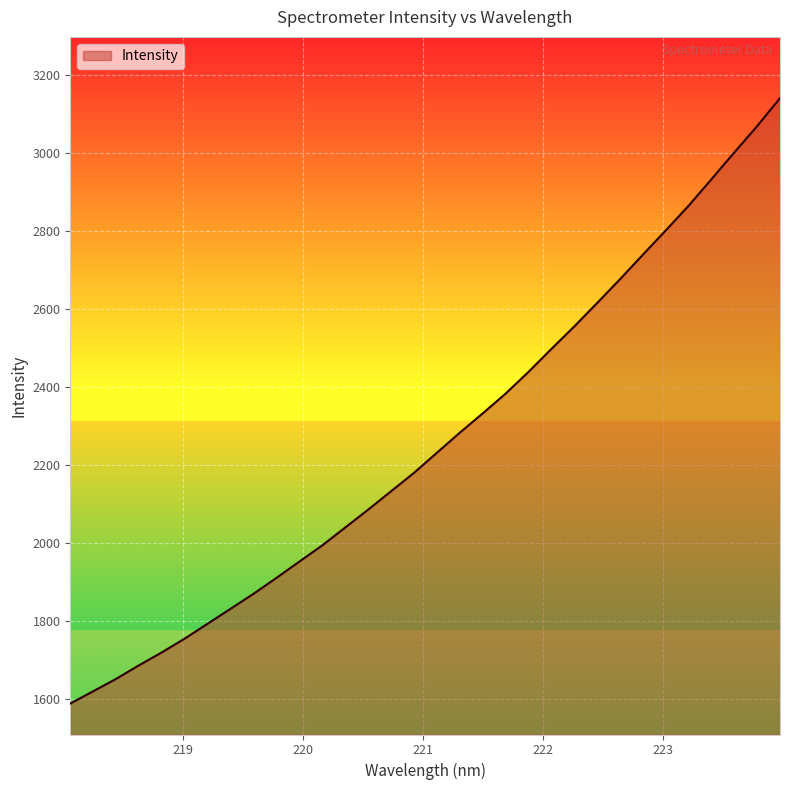

What is the difference between the maximum and minimum values?

1553.4